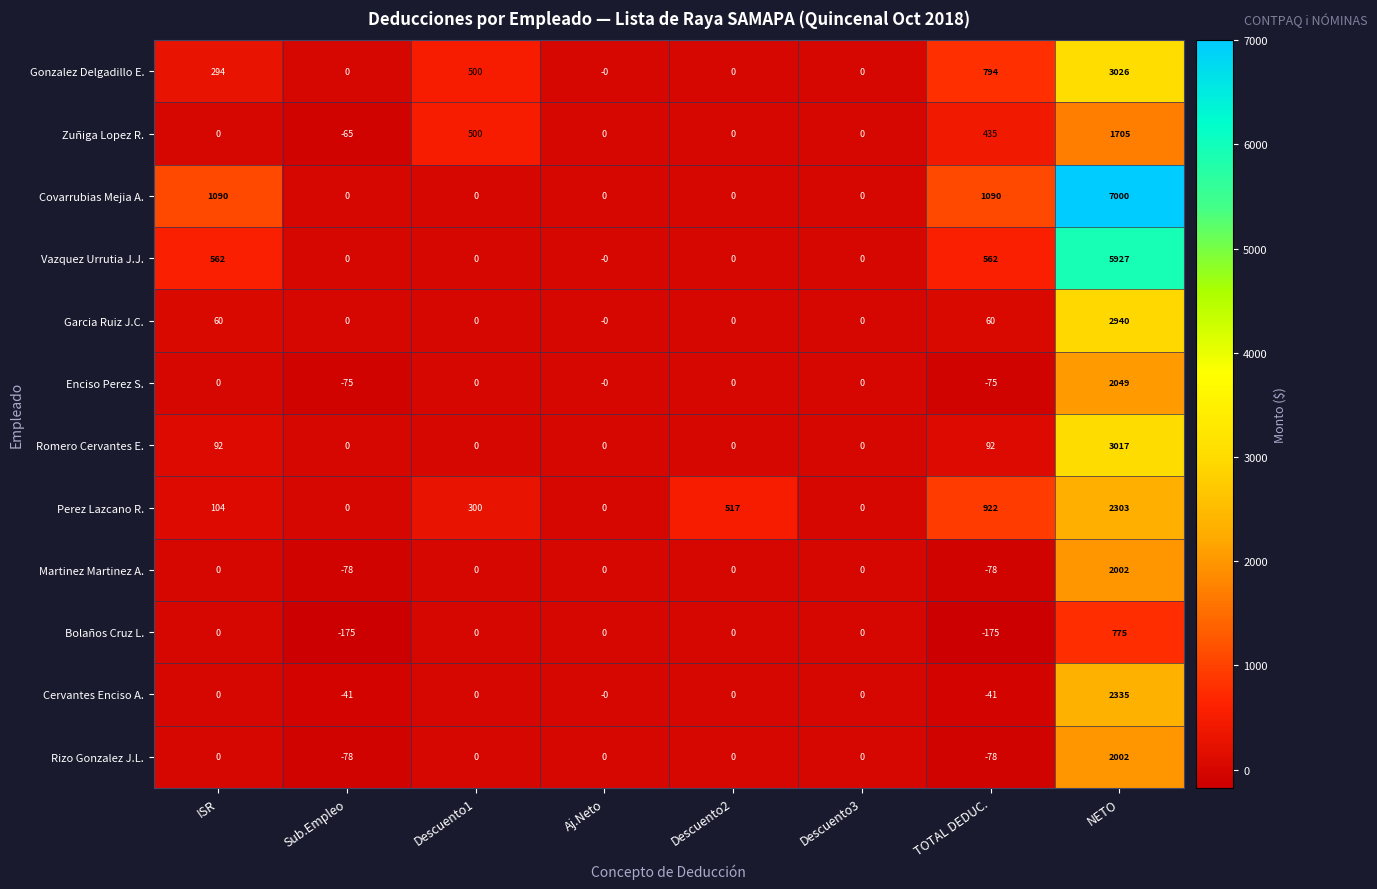

Is it true that Bolaños Cruz L. equals 0 at Descuento1?

True